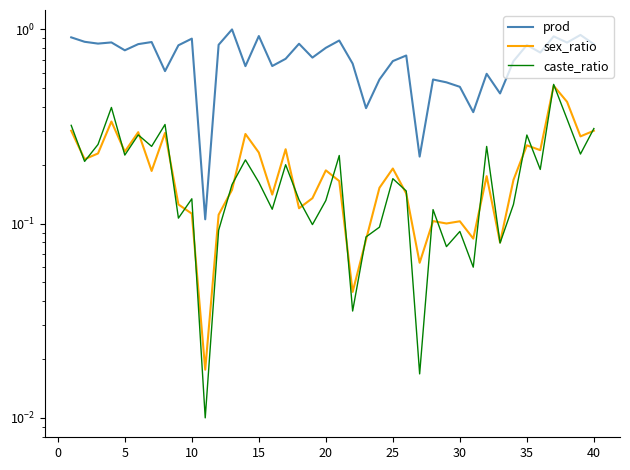

True or false: prod has a value of 1.4 at 11.

False